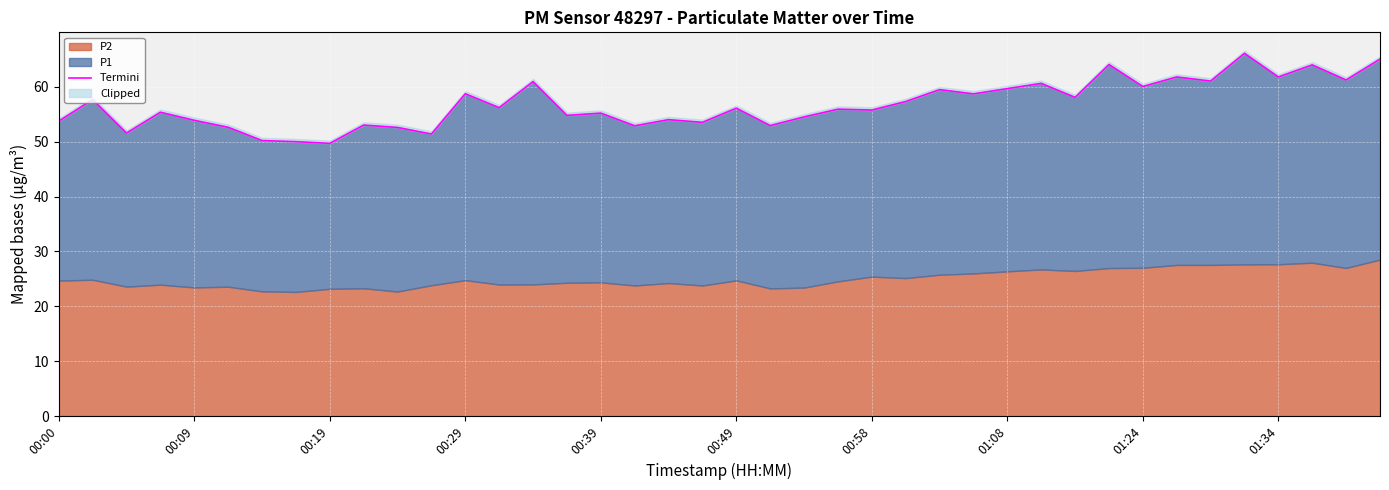

Count the number of values greater than 56.

20